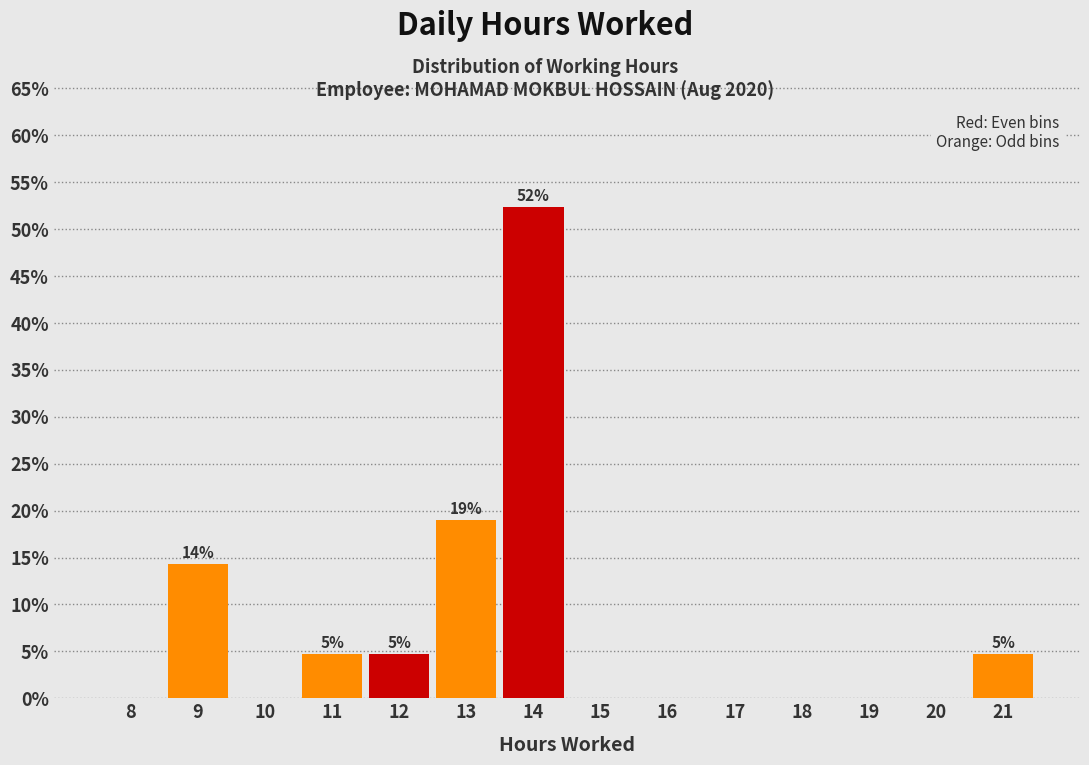

Reading left to right, extract all data points from this chart.

8=0.0	9=14.3	10=0.0	11=4.8	12=4.8	13=19.0	14=52.4	15=0.0	16=0.0	17=0.0	18=0.0	19=0.0	20=0.0	21=4.8